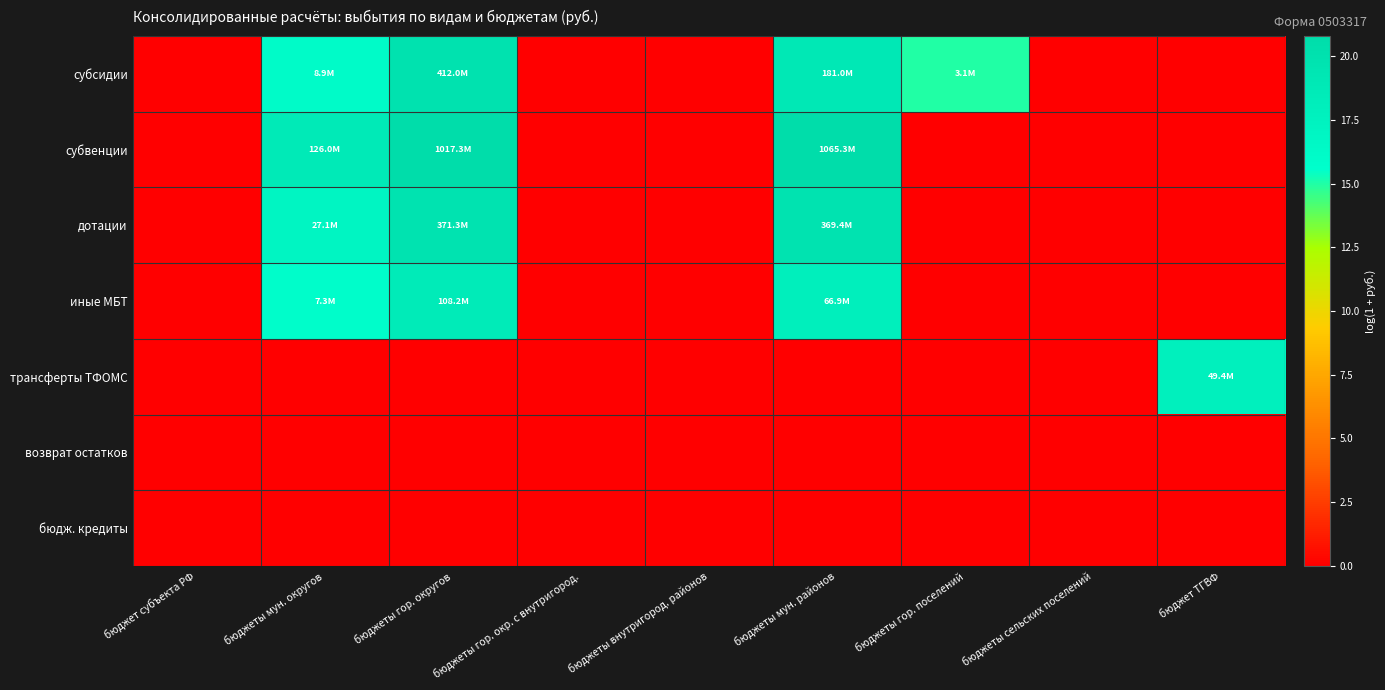

Reading left to right, extract all data points from this chart.

субсидии: бюджет субъекта РФ=0.0	бюджеты мун. округов=16.0	бюджеты гор. округов=19.8	бюджеты гор. окр. с внутригород.=0.0	бюджеты внутригород. районов=0.0	бюджеты мун. районов=19.0	бюджеты гор. поселений=14.9	бюджеты сельских поселений=0.0	бюджет ТГВФ=0.0
субвенции: бюджет субъекта РФ=0.0	бюджеты мун. округов=18.7	бюджеты гор. округов=20.7	бюджеты гор. окр. с внутригород.=0.0	бюджеты внутригород. районов=0.0	бюджеты мун. районов=20.8	бюджеты гор. поселений=0.0	бюджеты сельских поселений=0.0	бюджет ТГВФ=0.0
дотации: бюджет субъекта РФ=0.0	бюджеты мун. округов=17.1	бюджеты гор. округов=19.7	бюджеты гор. окр. с внутригород.=0.0	бюджеты внутригород. районов=0.0	бюджеты мун. районов=19.7	бюджеты гор. поселений=0.0	бюджеты сельских поселений=0.0	бюджет ТГВФ=0.0
иные МБТ: бюджет субъекта РФ=0.0	бюджеты мун. округов=15.8	бюджеты гор. округов=18.5	бюджеты гор. окр. с внутригород.=0.0	бюджеты внутригород. районов=0.0	бюджеты мун. районов=18.0	бюджеты гор. поселений=0.0	бюджеты сельских поселений=0.0	бюджет ТГВФ=0.0
трансферты ТФОМС: бюджет субъекта РФ=0.0	бюджеты мун. округов=0.0	бюджеты гор. округов=0.0	бюджеты гор. окр. с внутригород.=0.0	бюджеты внутригород. районов=0.0	бюджеты мун. районов=0.0	бюджеты гор. поселений=0.0	бюджеты сельских поселений=0.0	бюджет ТГВФ=17.7
возврат остатков: бюджет субъекта РФ=0.0	бюджеты мун. округов=0.0	бюджеты гор. округов=0.0	бюджеты гор. окр. с внутригород.=0.0	бюджеты внутригород. районов=0.0	бюджеты мун. районов=0.0	бюджеты гор. поселений=0.0	бюджеты сельских поселений=0.0	бюджет ТГВФ=0.0
бюдж. кредиты: бюджет субъекта РФ=0.0	бюджеты мун. округов=0.0	бюджеты гор. округов=0.0	бюджеты гор. окр. с внутригород.=0.0	бюджеты внутригород. районов=0.0	бюджеты мун. районов=0.0	бюджеты гор. поселений=0.0	бюджеты сельских поселений=0.0	бюджет ТГВФ=0.0